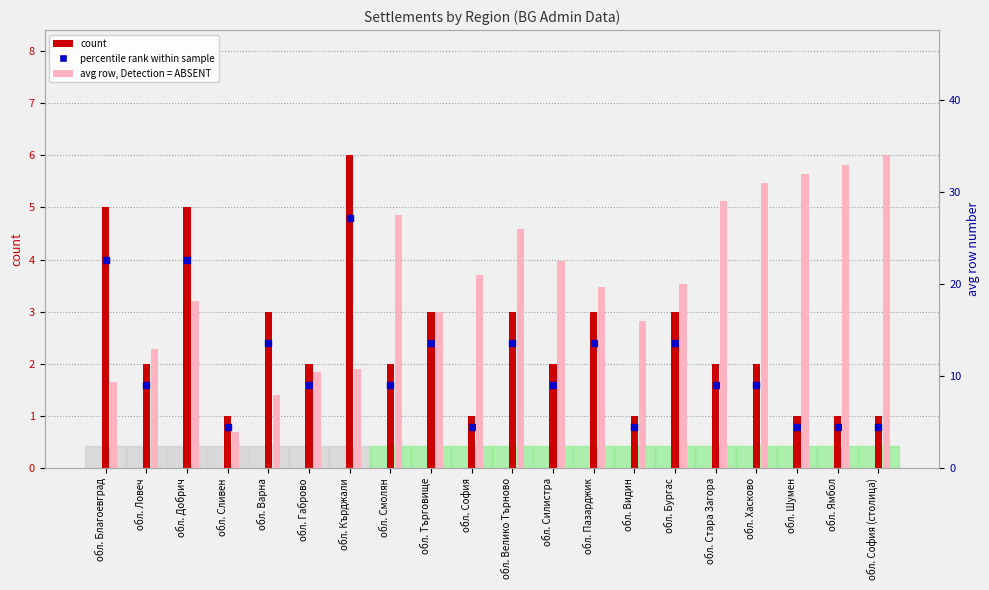

Which series reaches the minimum Y coordinate?

percentile rank within sample